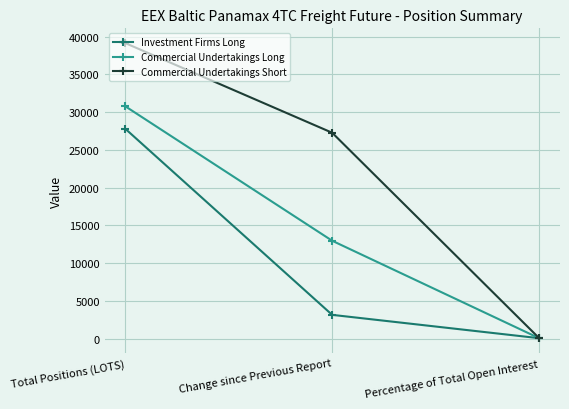

List the series in order of their peak value, lowest first.

Investment Firms Long, Commercial Undertakings Long, Commercial Undertakings Short